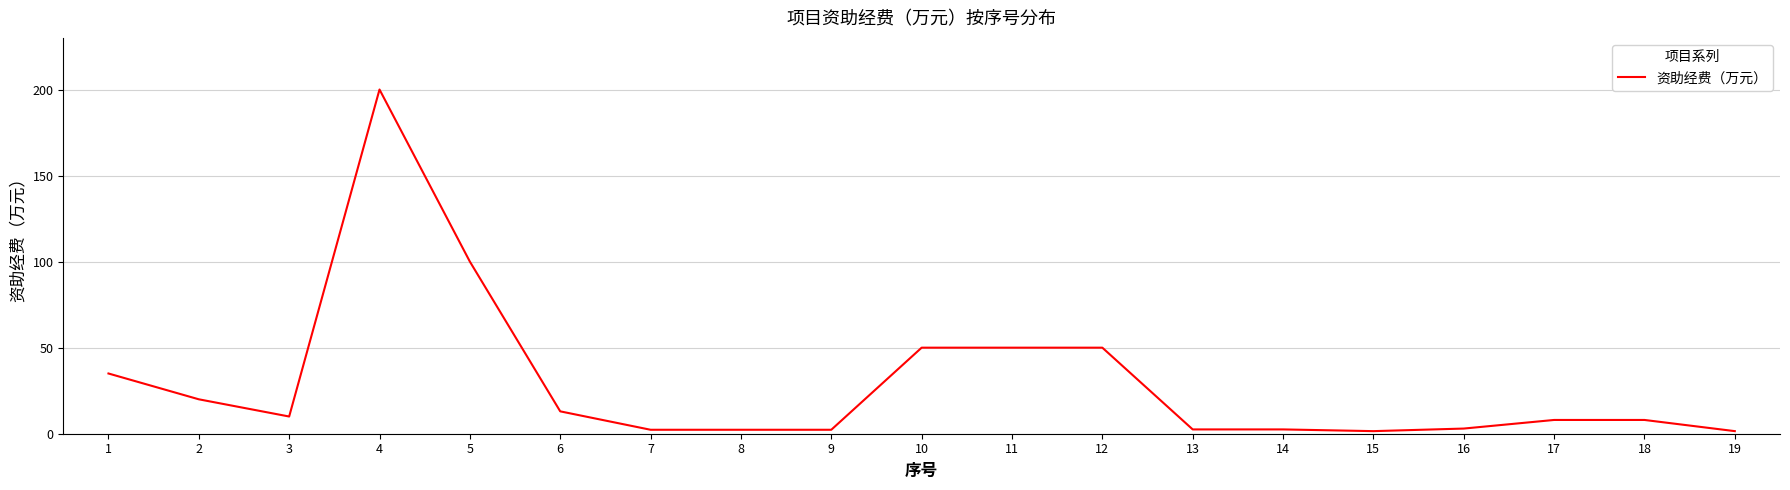

Between 7 and 3, which is larger?

3